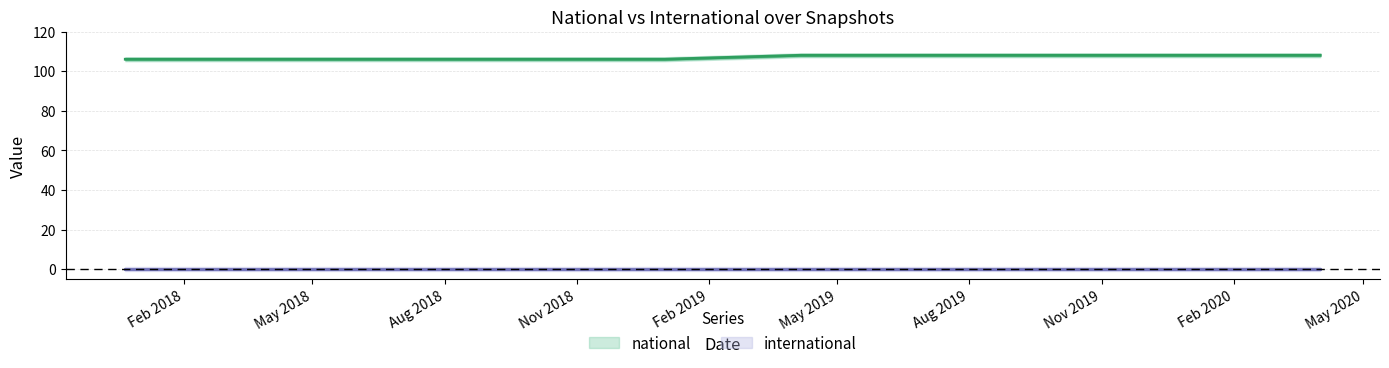

What is the sum of the values at 2018-04-09 and 2017-12-22?

212